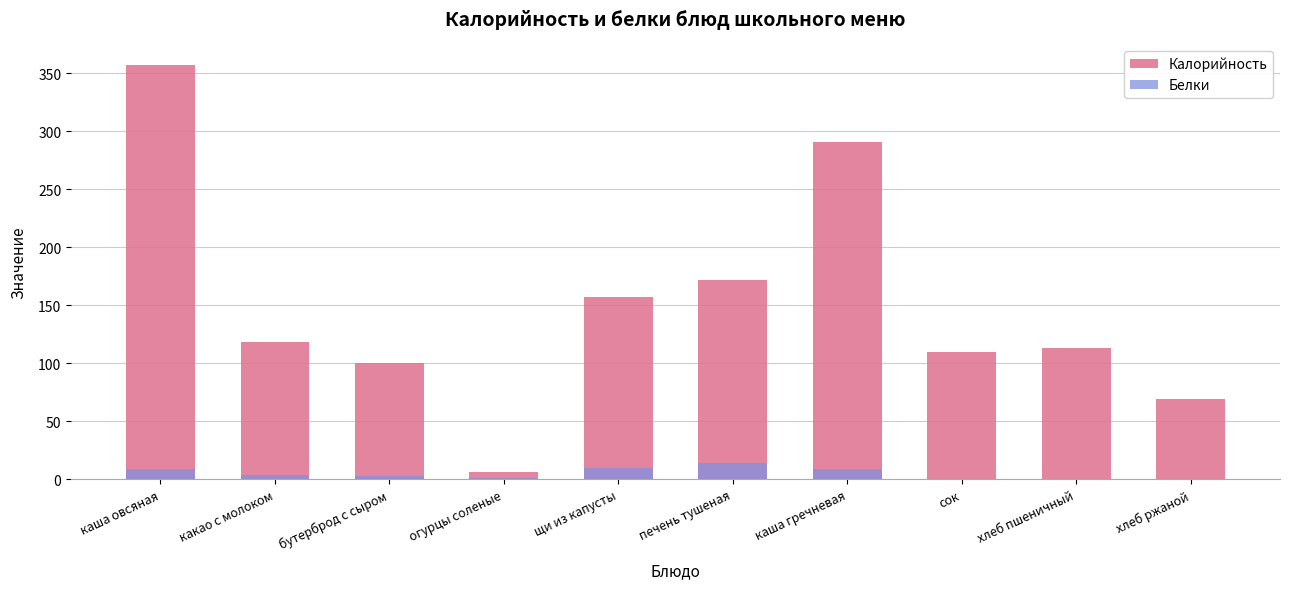

What is the difference between the highest and lowest values at бутерброд с сыром?

97.0